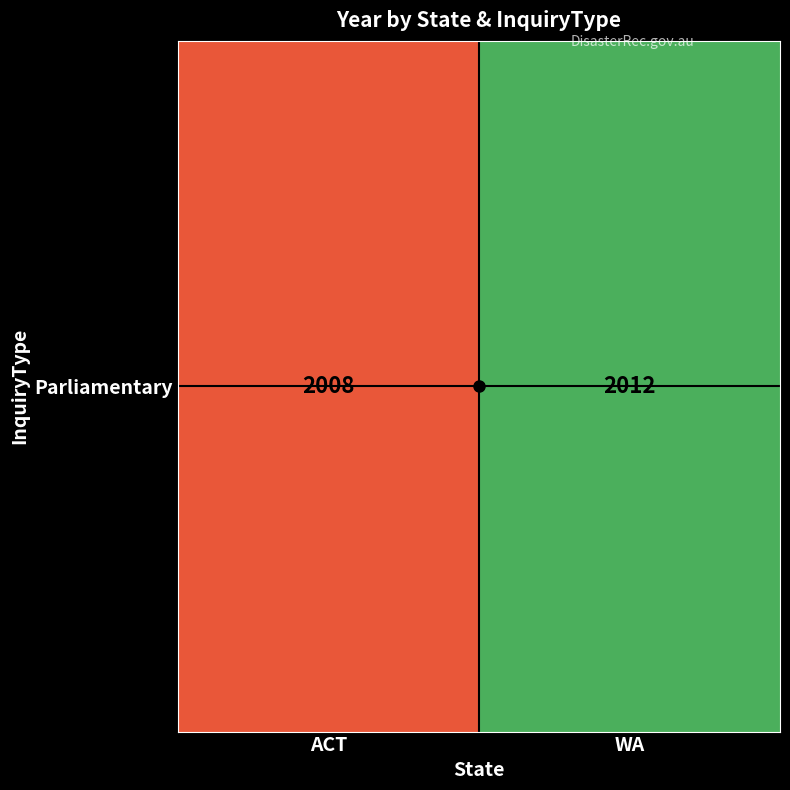

What is the change in value from ACT to WA?

+4